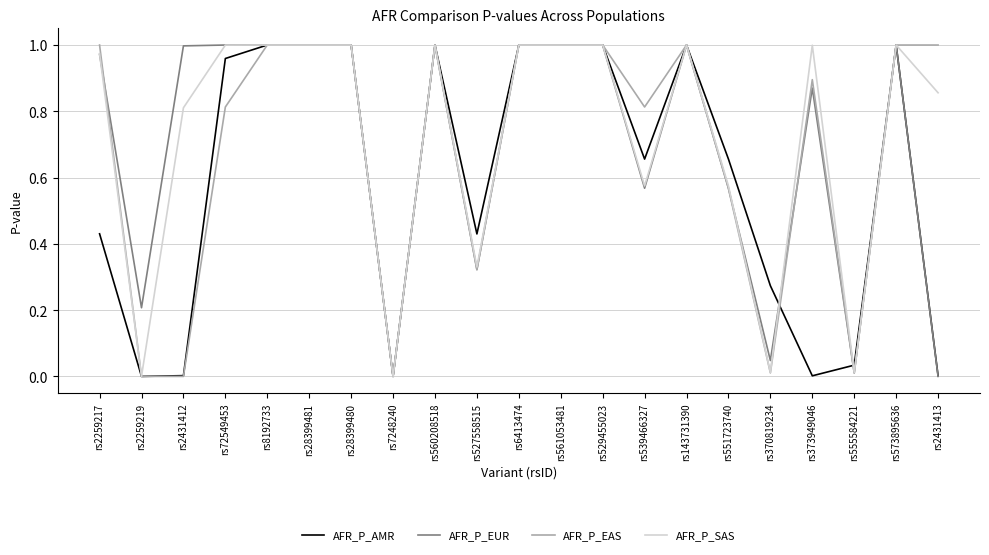

What is the total value across all series at rs529455023?

4.0